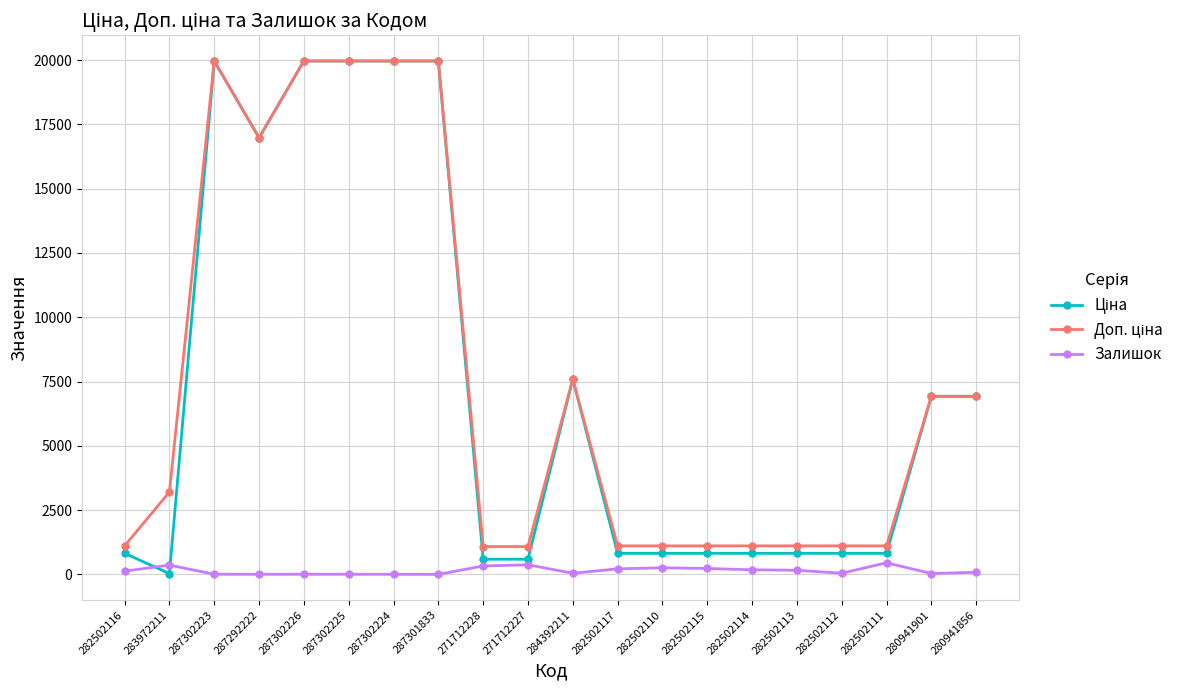

True or false: Залишок has a value of 5.0 at 287302226.

True